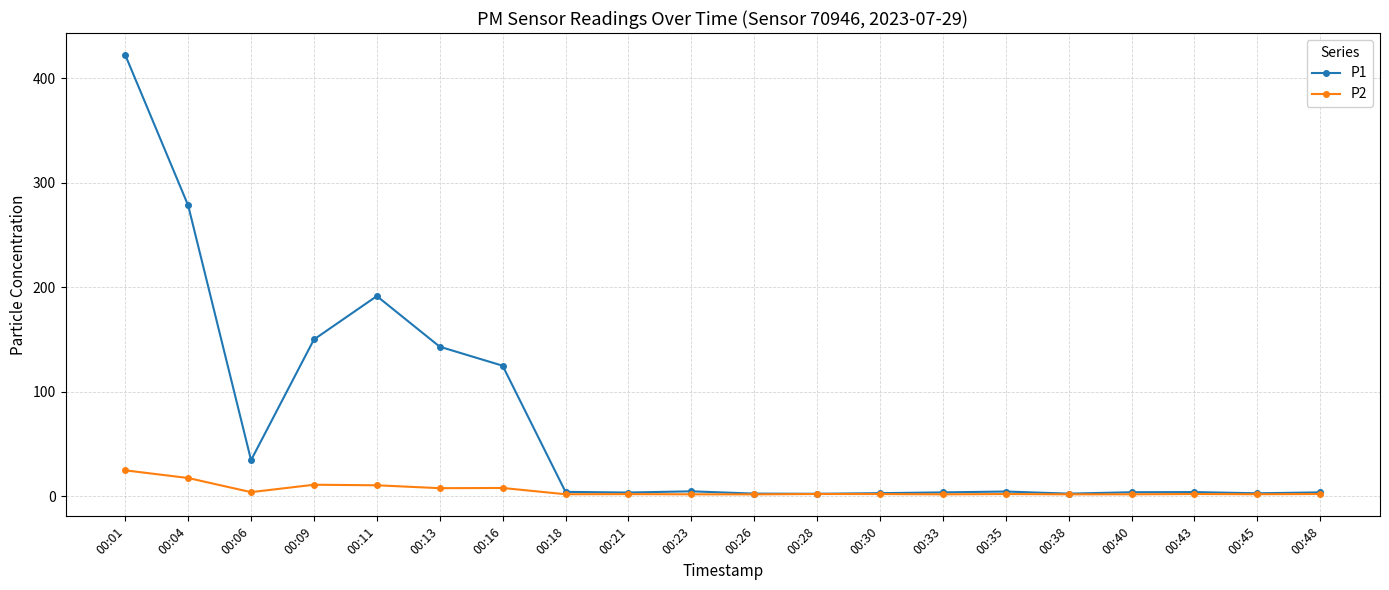

Is the value of P2 at 00:23 greater than the value of P1 at 00:13?

No